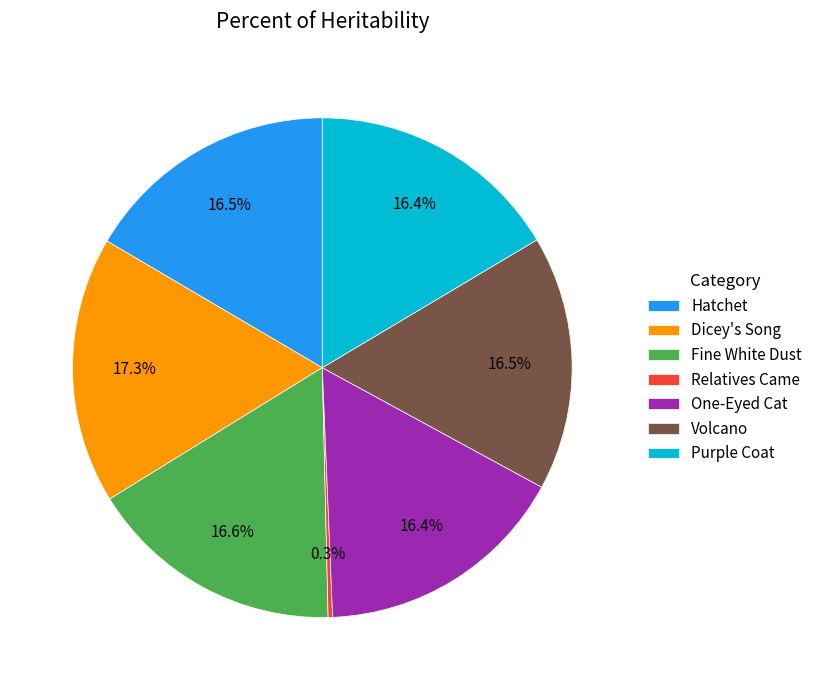

Does Hatchet account for over 50% of the chart?

No